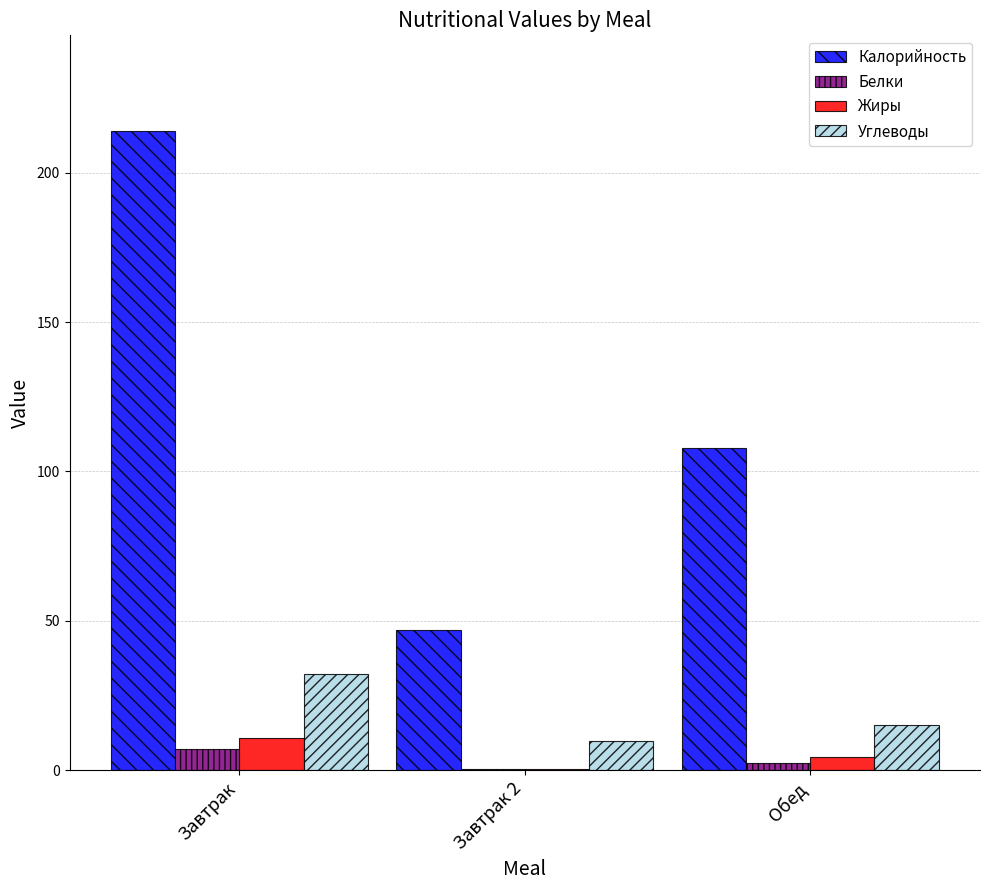

What is the greatest value displayed?

214.0